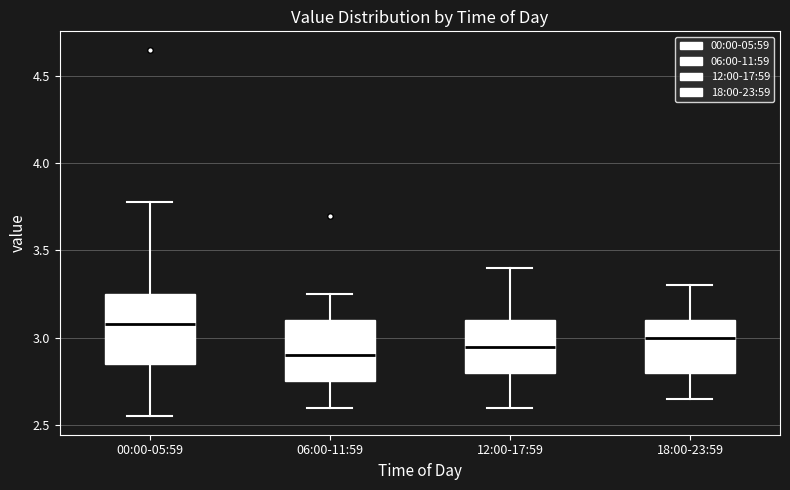

Which box's median line is the highest?

00:00-05:59